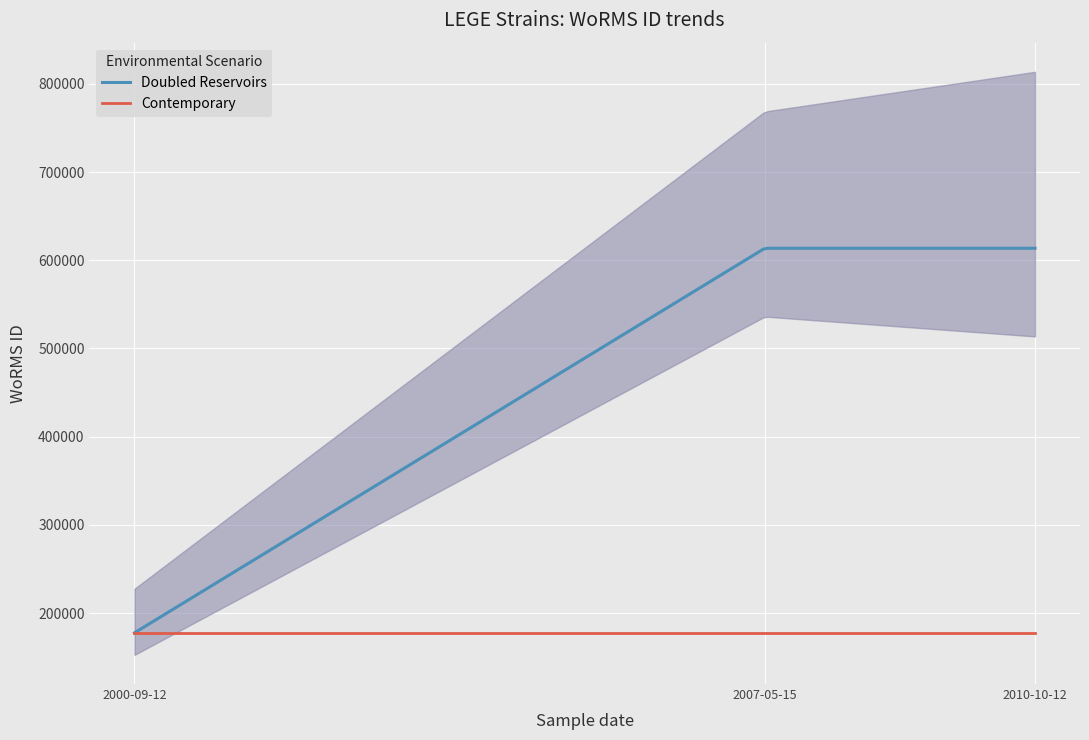

Between 2007-05-15 and 2000-09-12, which is larger?

2007-05-15